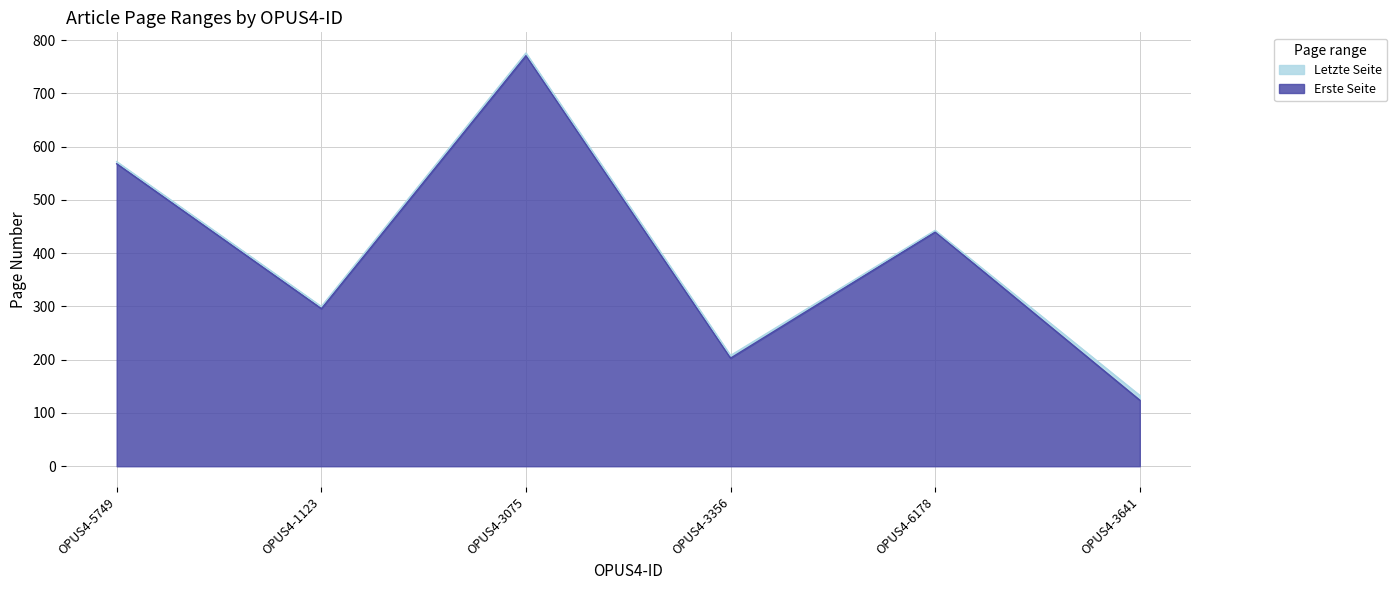

How many interior local valleys does the Erste Seite series have?

2